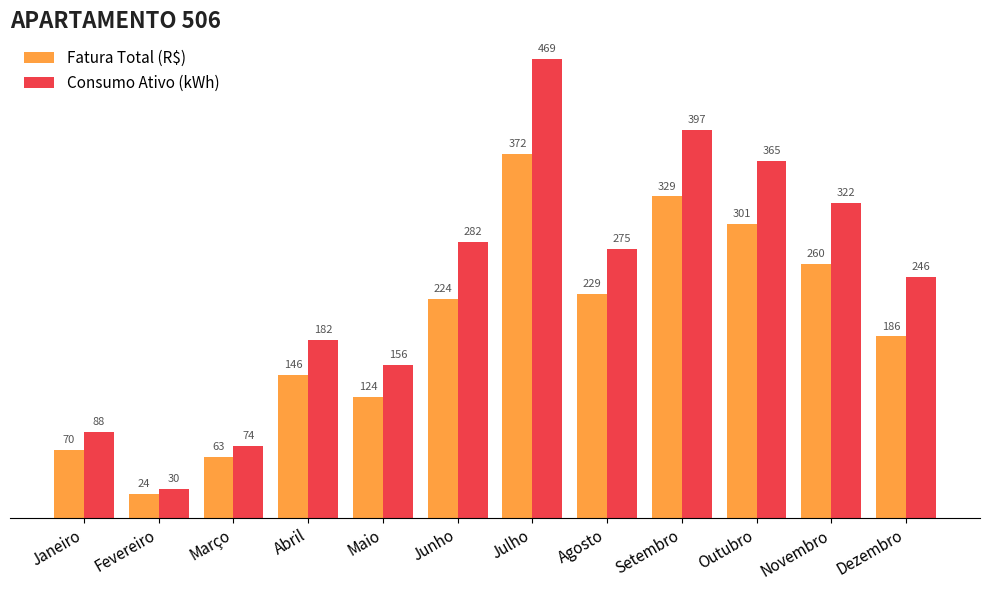

What is the maximum value shown in the chart?

469.0